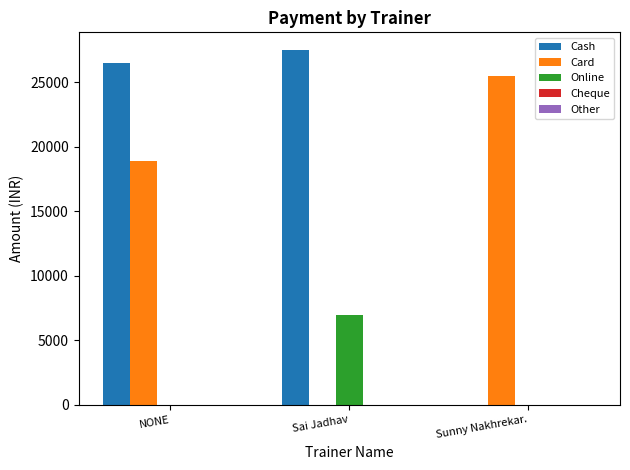

Is it true that Cash equals 0 at Sunny Nakhrekar.?

True